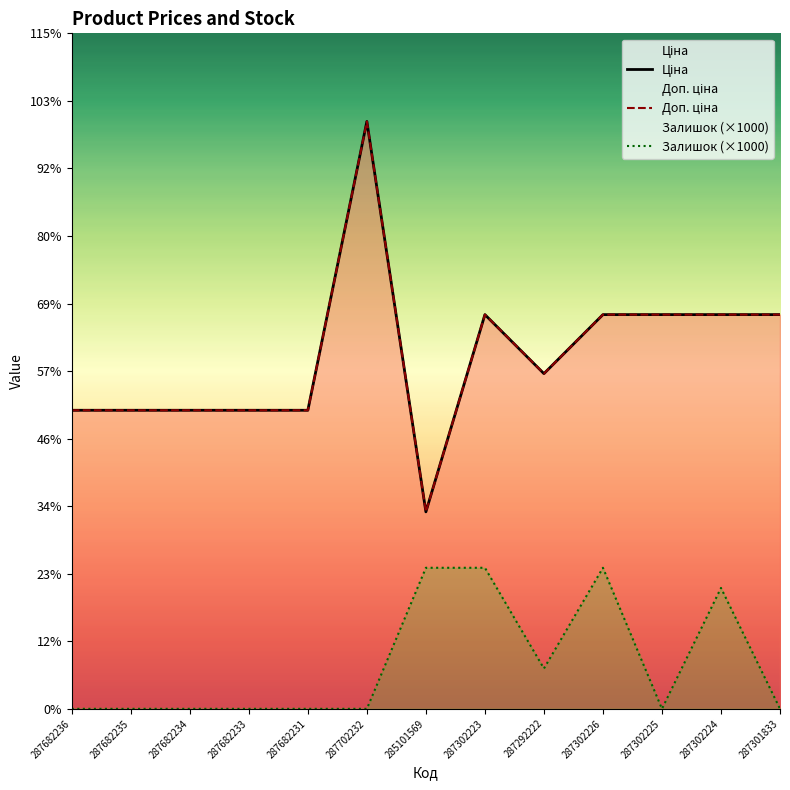

What is the difference between the maximum and minimum values in the Доп. ціна series?

19376.8